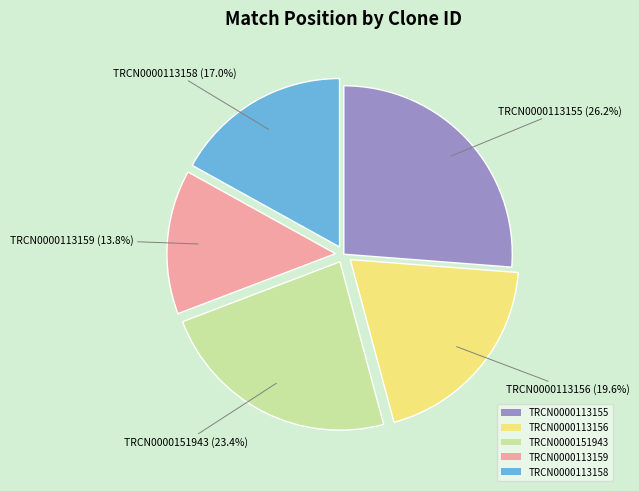

To the nearest percent, what is the difference between the TRCN0000113158 and TRCN0000113159 slice percentages?

3%